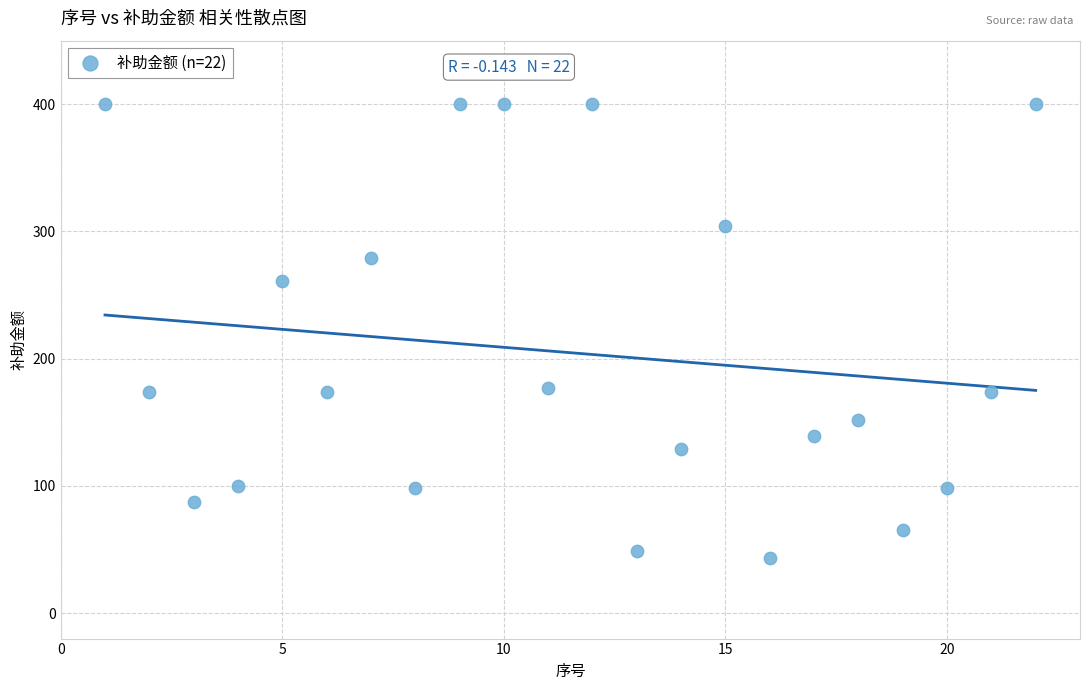

What is the range of X values (max minus min)?

21.0